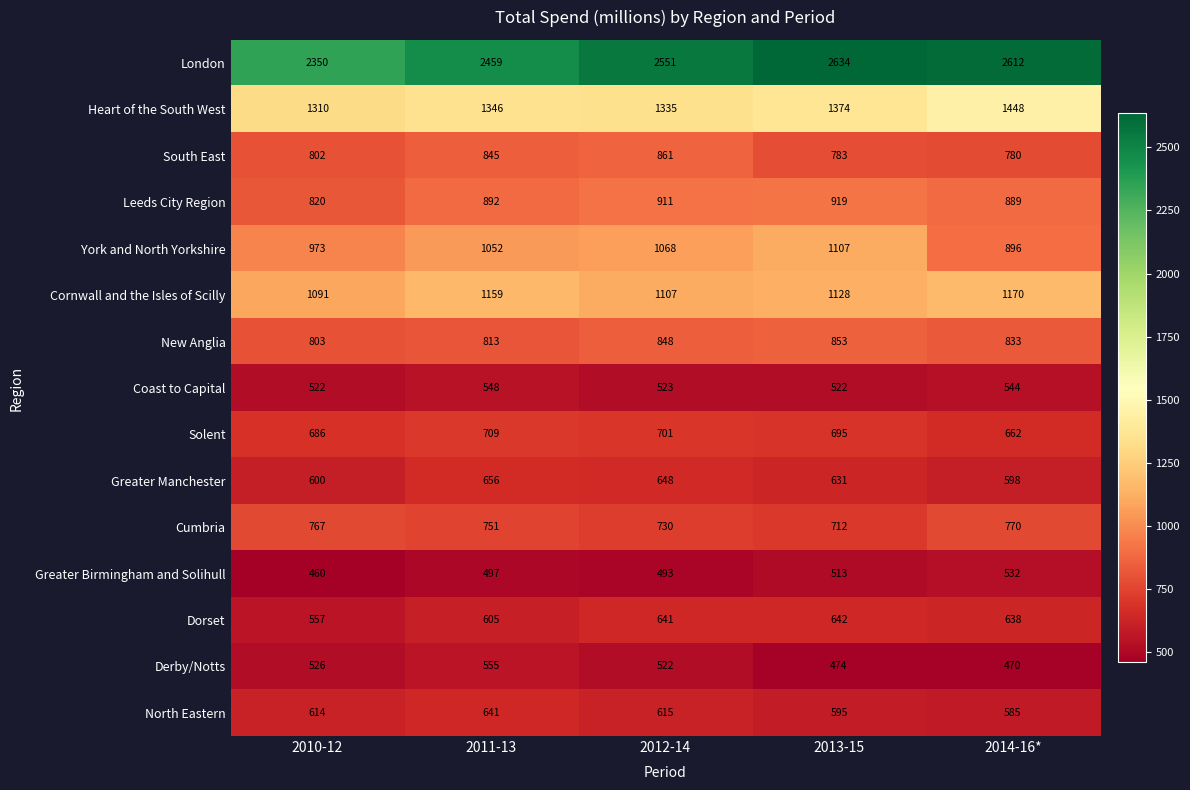

How many series are shown in this chart?

15